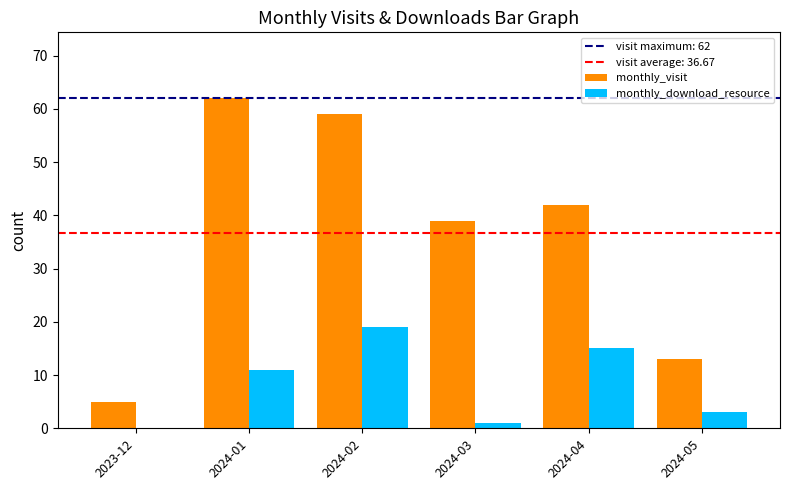

Is it true that monthly_download_resource equals 1 at 2024-03?

True